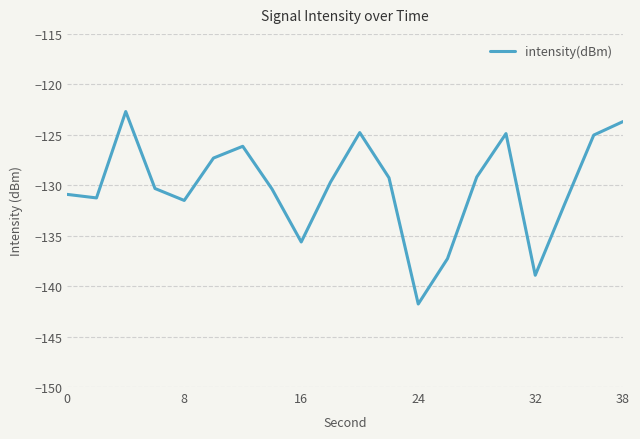

What is the greatest value displayed?

-122.7